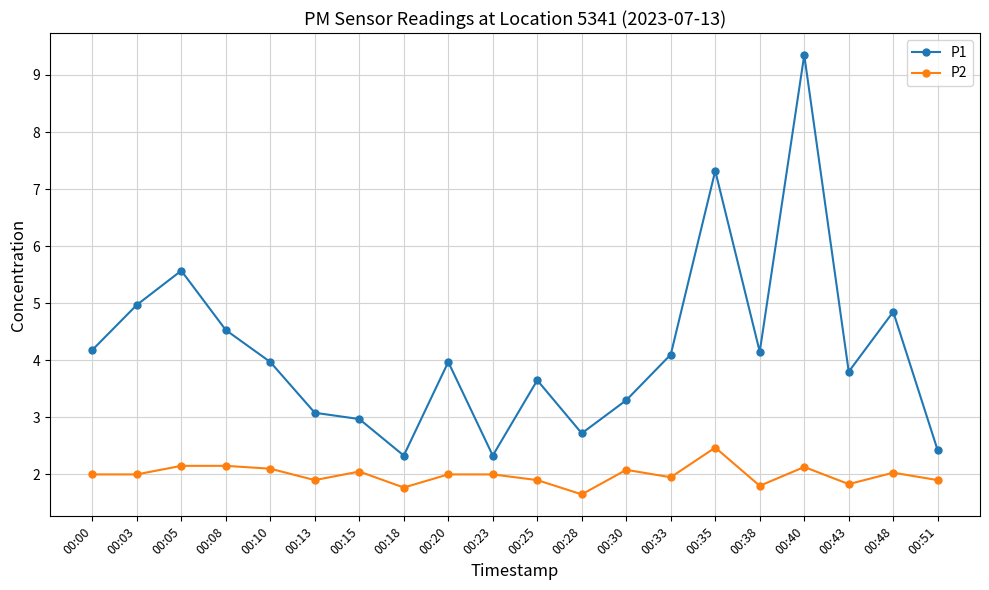

True or false: P2 has a value of 1.0 at 00:05.

False